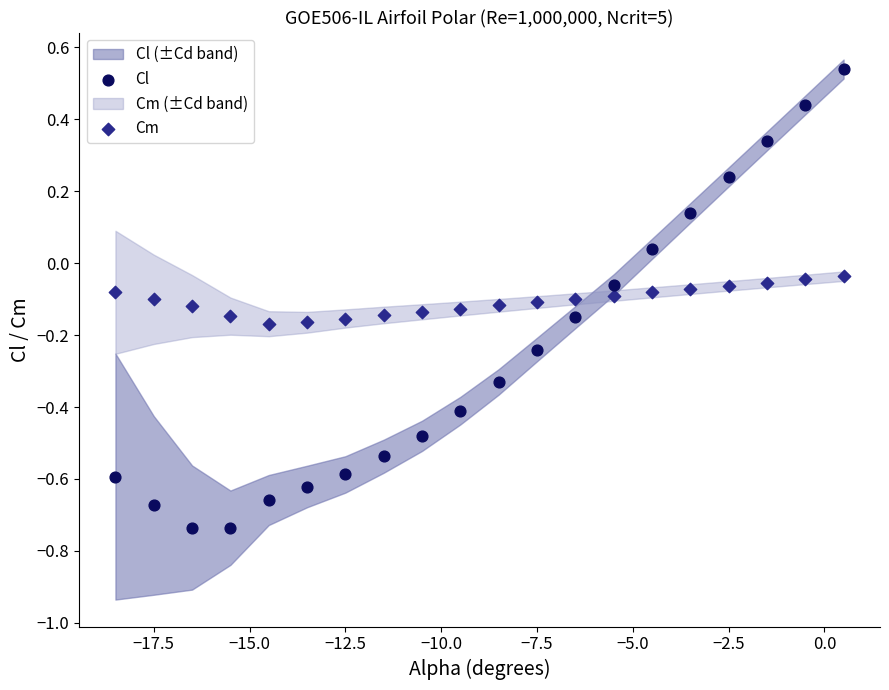

Which series has the largest Y range (max minus min)?

Cl